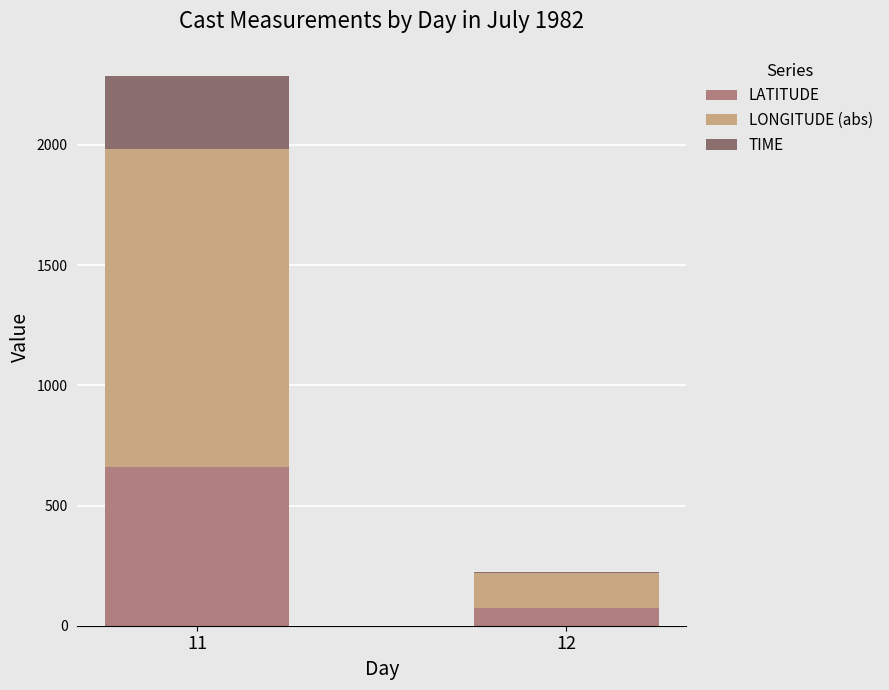

What is the total value across all series at 11?

2285.8